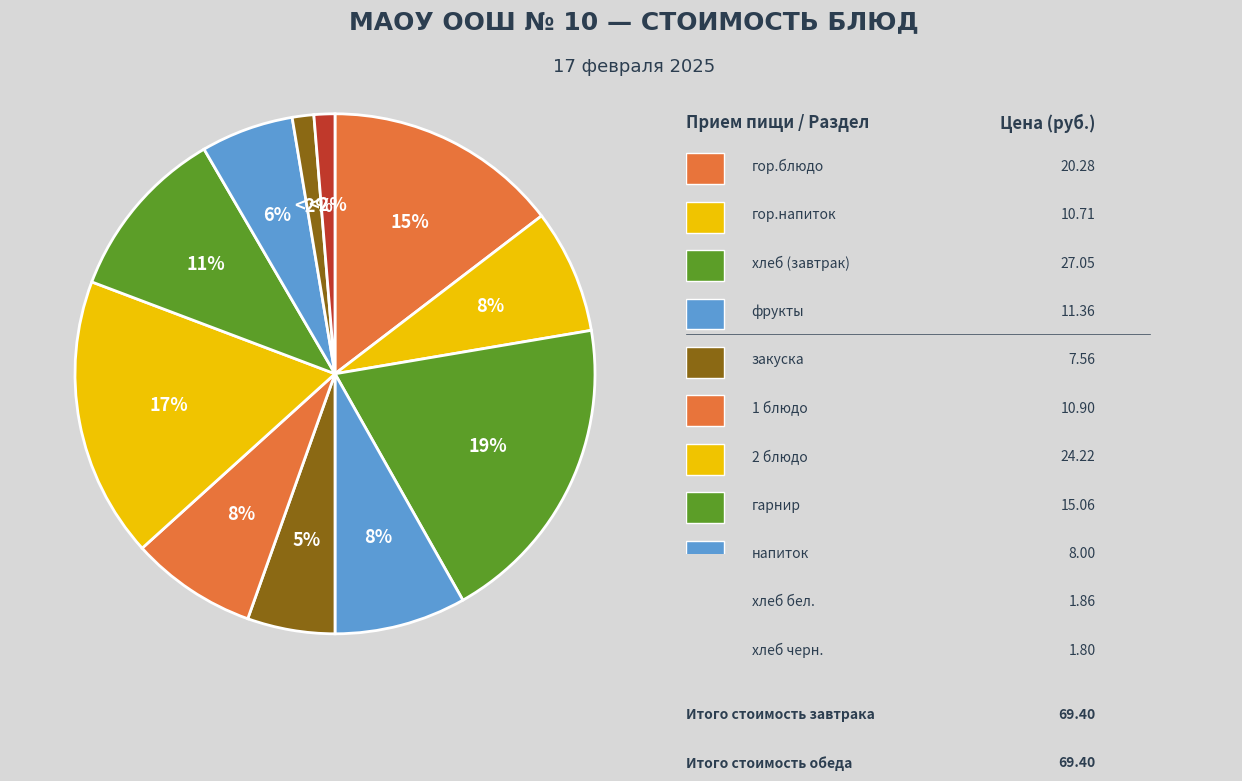

Approximately how many times larger is the value at гор.напиток compared to 1 блюдо?

1.0